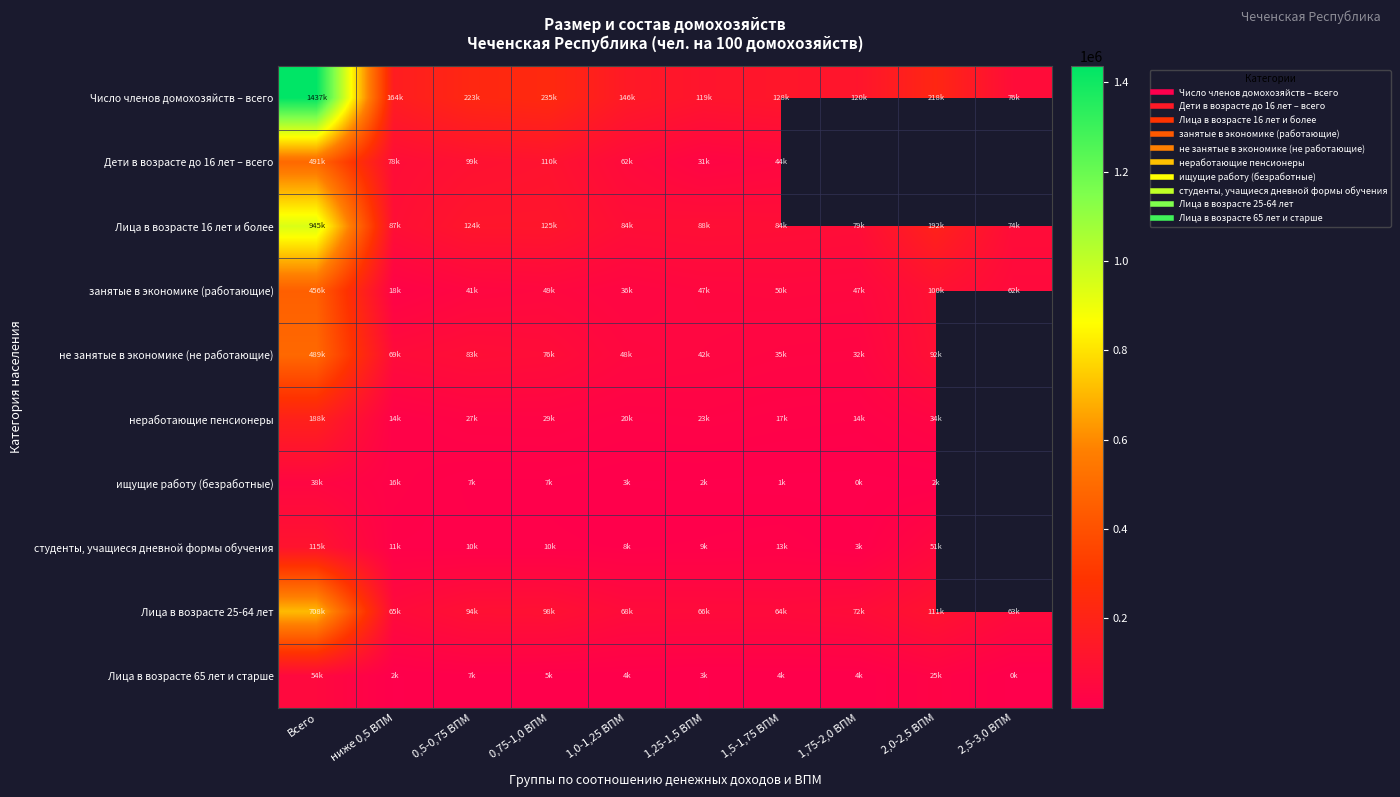

What is the average value of the Число членов домохозяйств – всего series?

286599.6